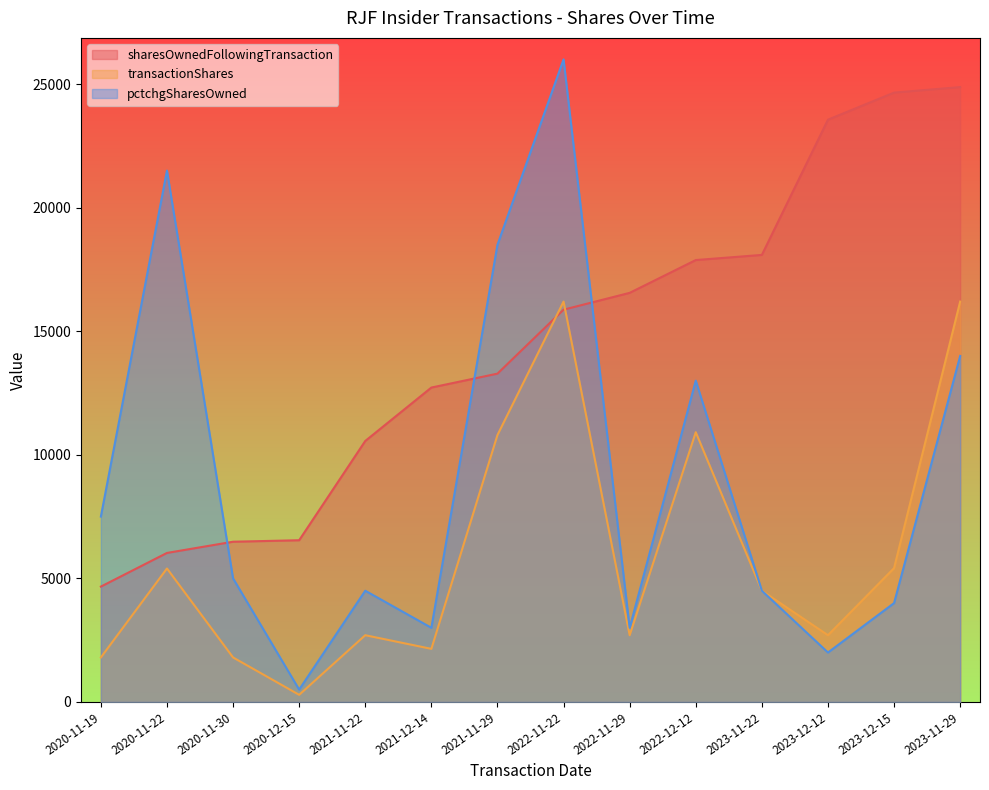

True or false: transactionShares has more than 0 interior local peaks.

True